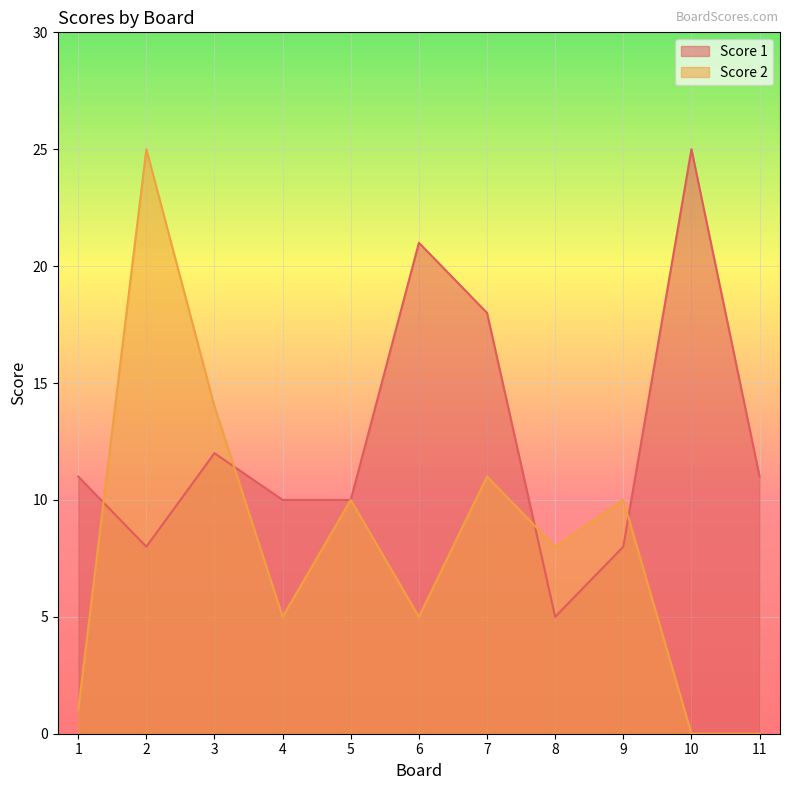

Is the value of Score 2 at 10 greater than the value of Score 1 at 6?

No